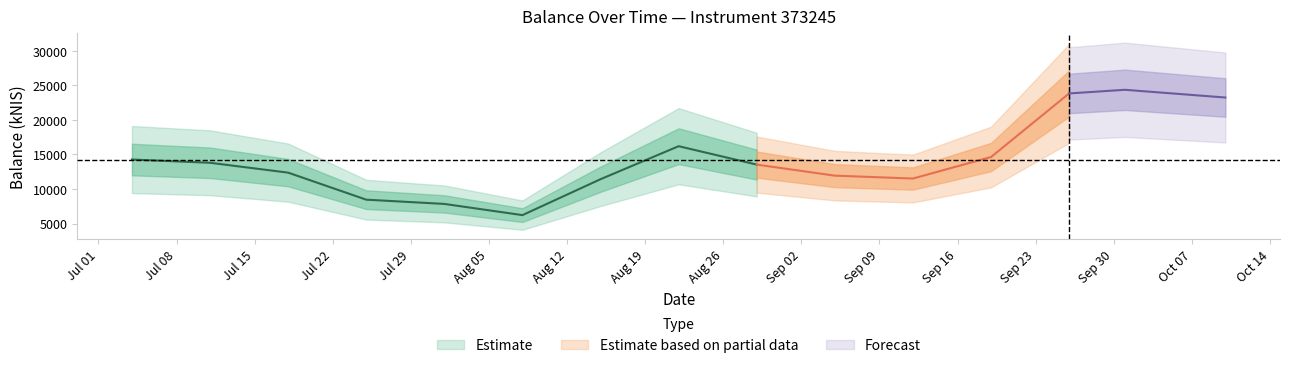

Is it true that the value at 2024-08-15 is 17324.4?

False